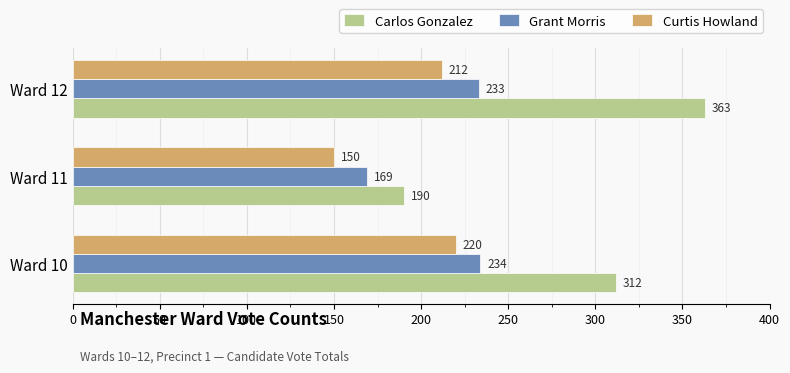

What is the difference between the second highest and minimum values in the Grant Morris series?

64